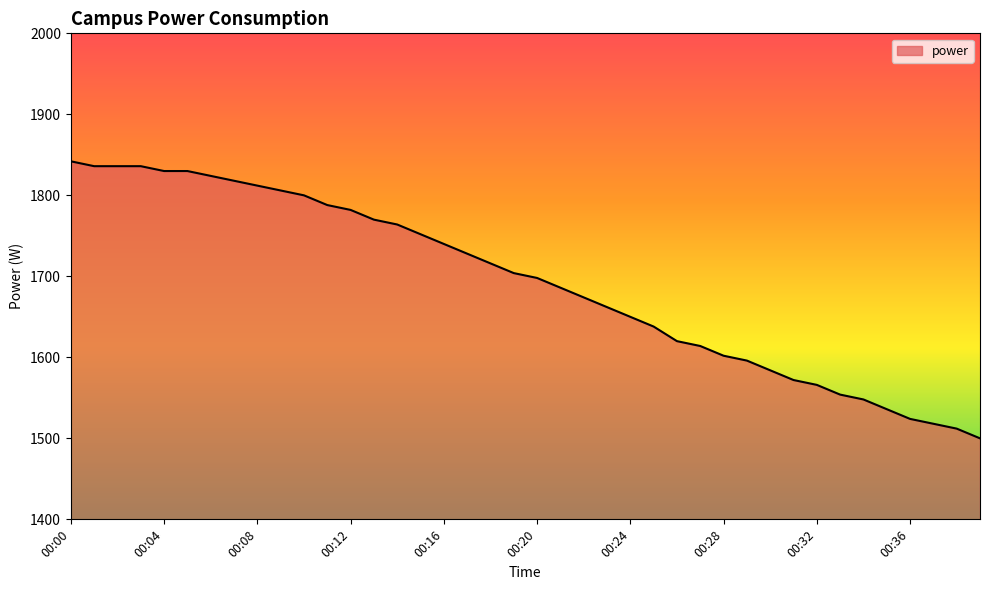

What is the maximum value shown in the chart?

1842